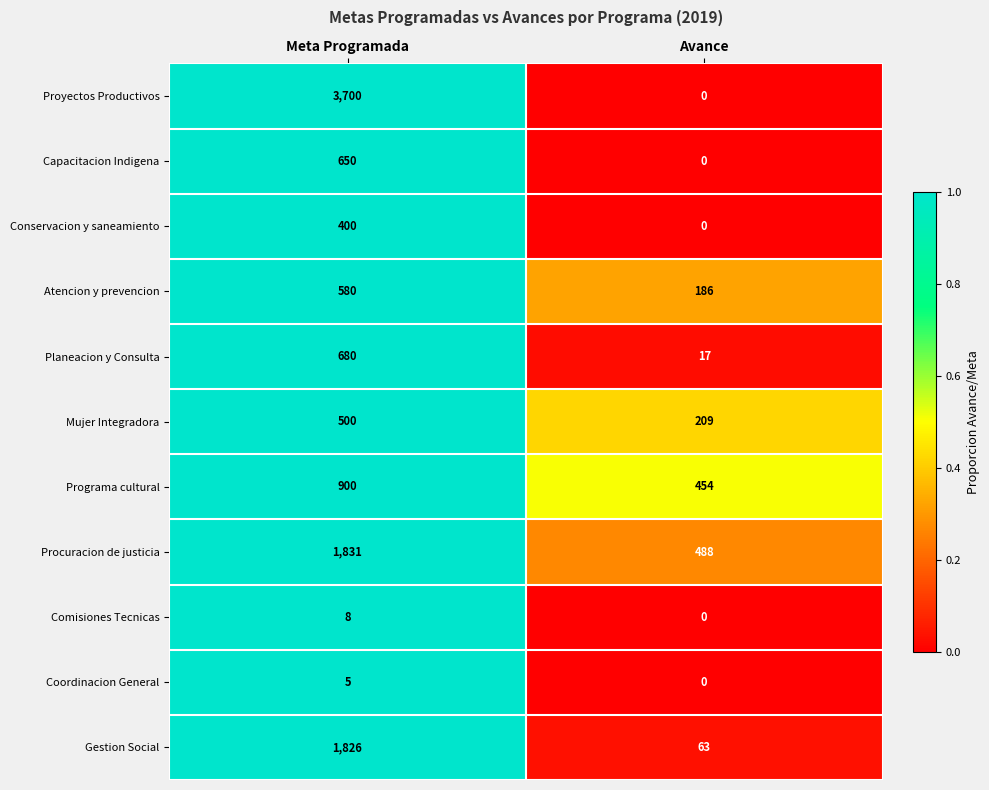

List the series in order of their peak value, lowest first.

Coordinacion General, Comisiones Tecnicas, Conservacion y saneamiento, Mujer Integradora, Atencion y prevencion, Capacitacion Indigena, Planeacion y Consulta, Programa cultural, Gestion Social, Procuracion de justicia, Proyectos Productivos